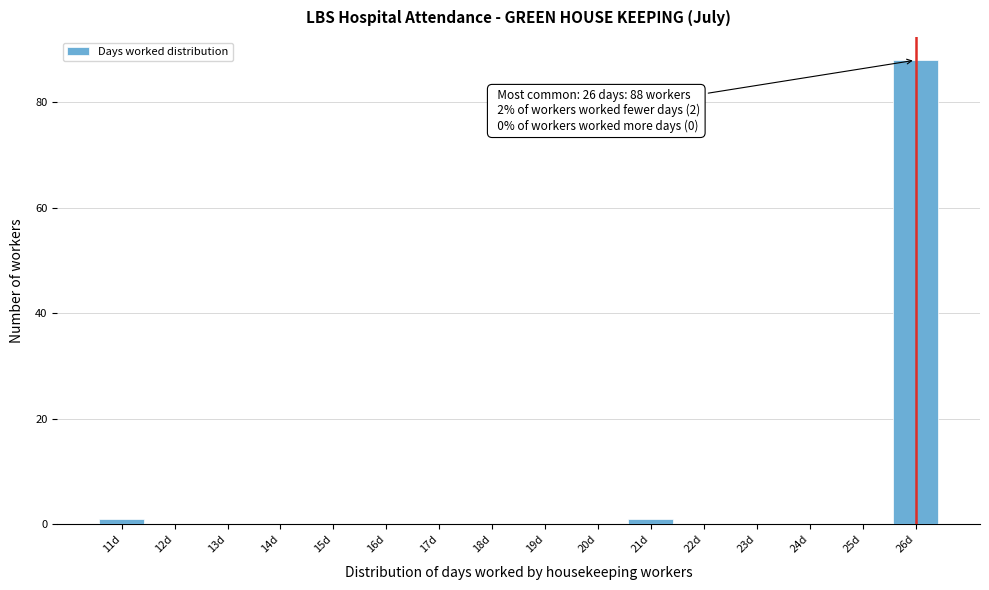

Which range on the x-axis has the tallest bar?

25.5 to 26.5